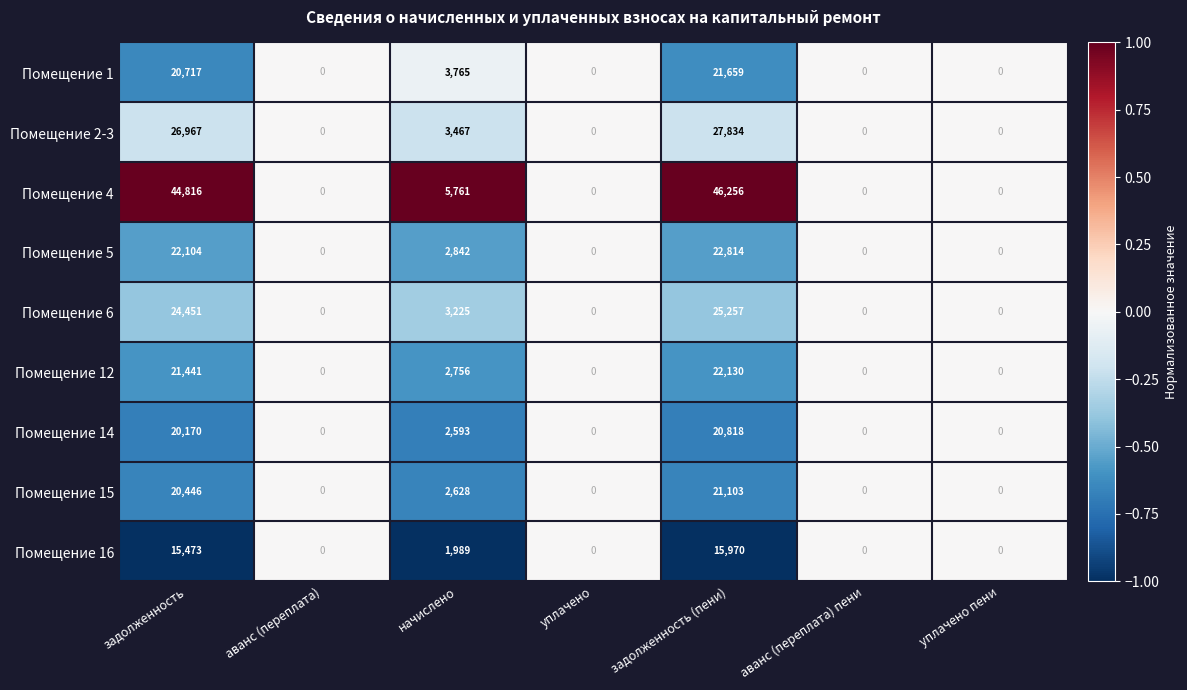

What is the difference between the second highest and second lowest values in the Помещение 1 series?

20717